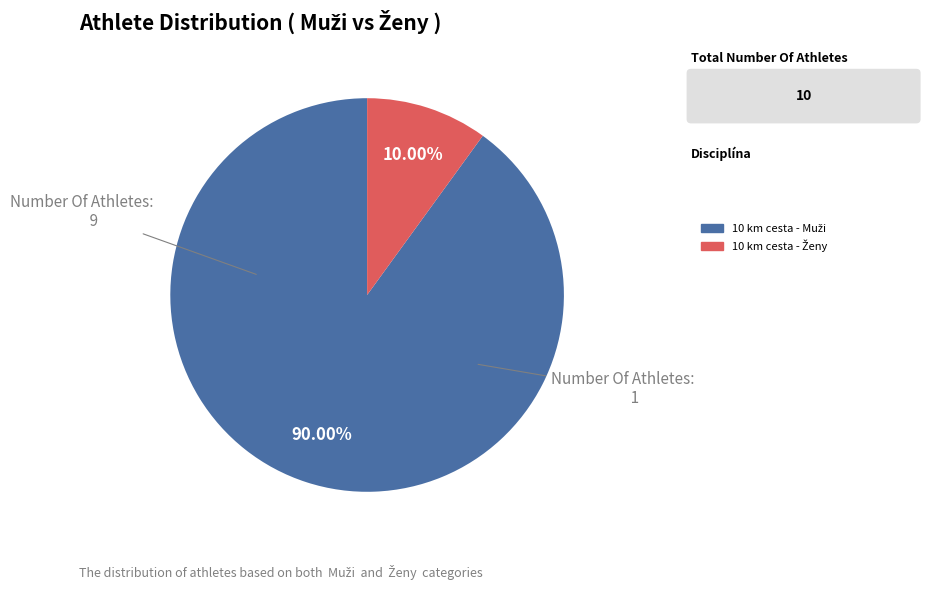

Does any single category account for the majority?

Yes